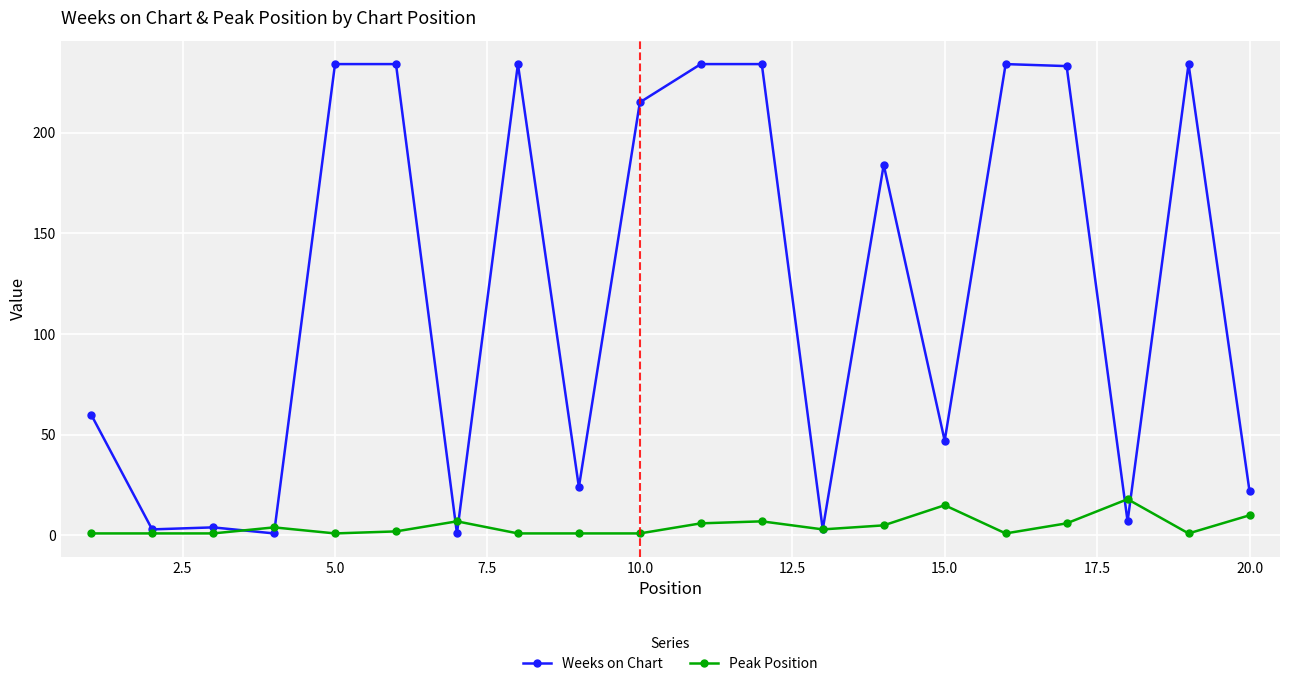

How many lines are shown in the chart?

2